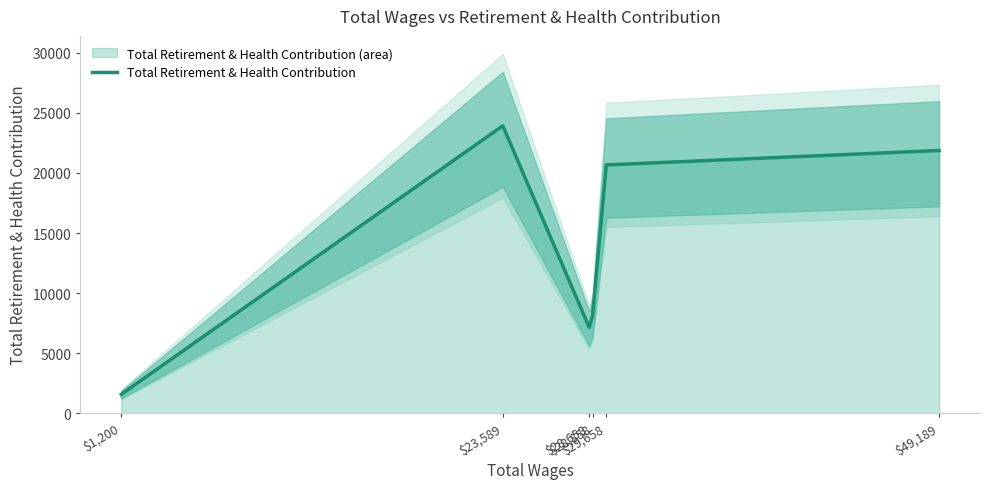

At which label is the value closest to 12753?

$28,858